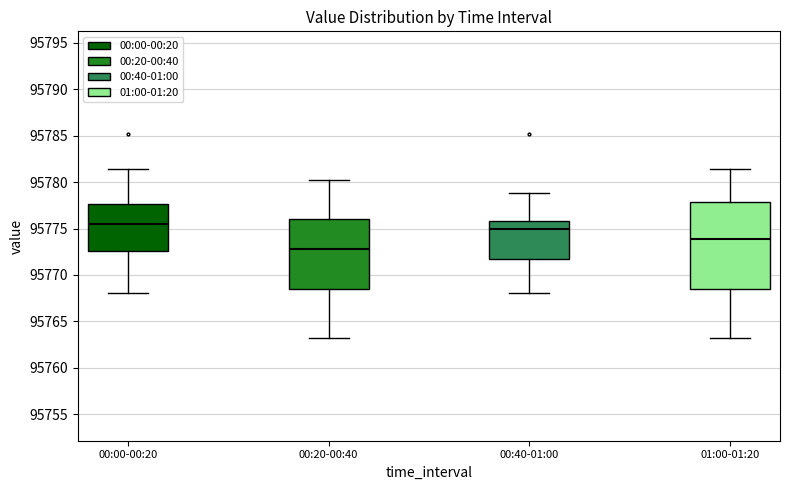

Reading left to right, read every box against the y-axis: the position of its median line, the range the box covers, and the ends of its whiskers. The values are not printed on the chart, so give them approximately, as read against the axis.

00:00-00:20: median 95775.5, box 95772.5 to 95777.5, whiskers 95768.0 to 95781.5
00:20-00:40: median 95773.0, box 95768.5 to 95776.0, whiskers 95763.0 to 95780.0
00:40-01:00: median 95775.0, box 95771.5 to 95776.0, whiskers 95768.0 to 95779.0
01:00-01:20: median 95774.0, box 95768.5 to 95778.0, whiskers 95763.0 to 95781.5